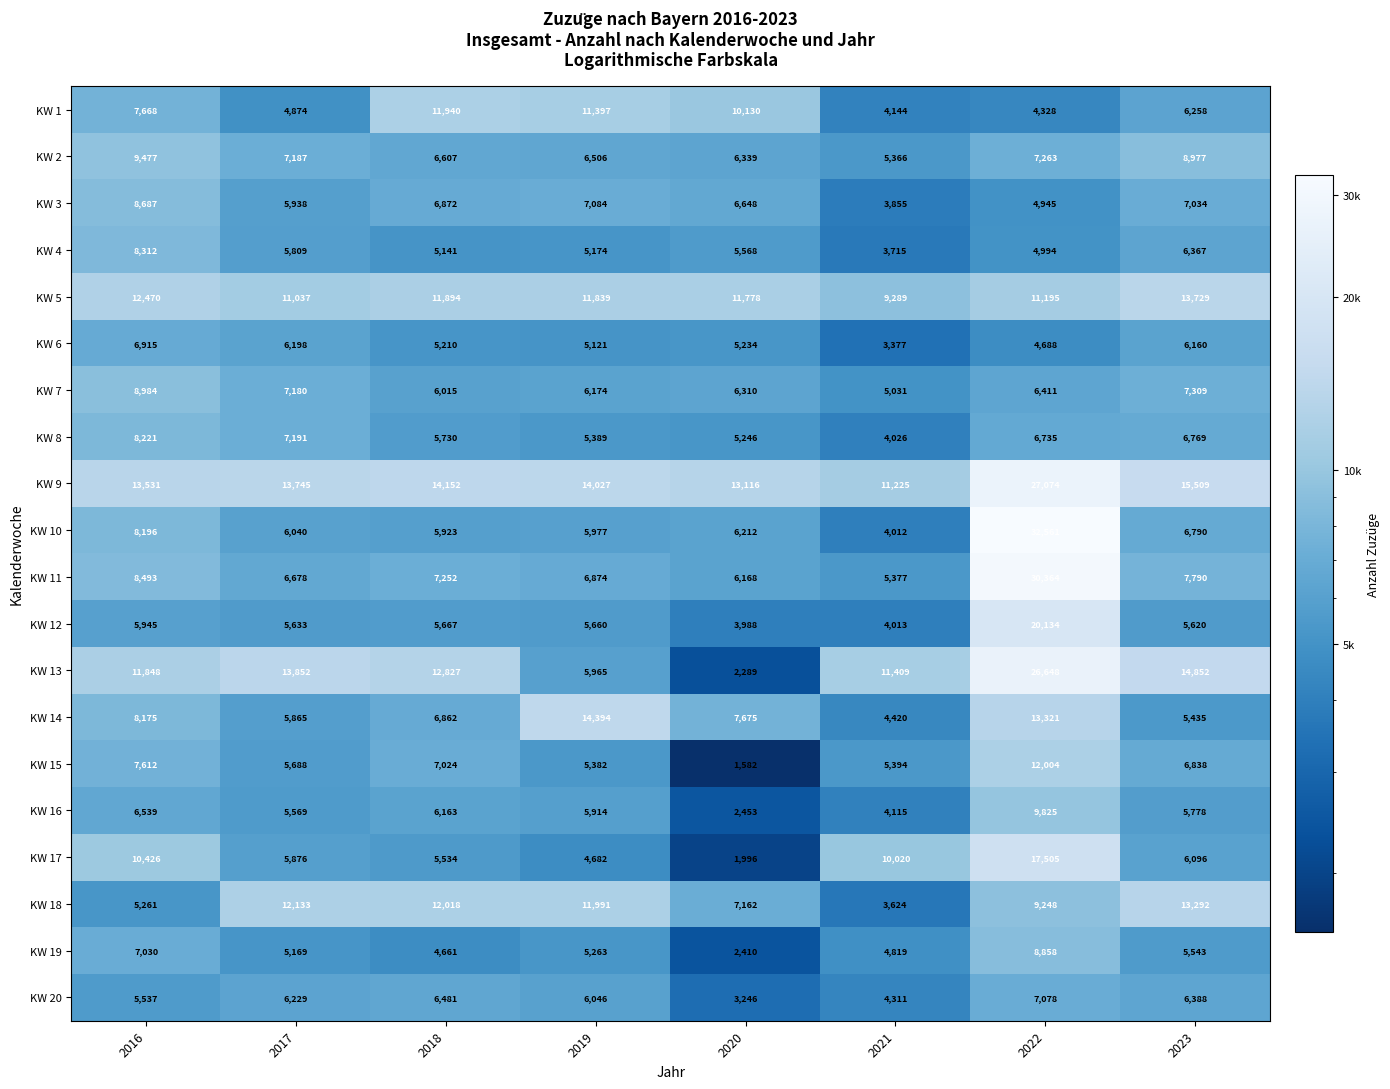

Which series has the largest total across all categories?

KW 9